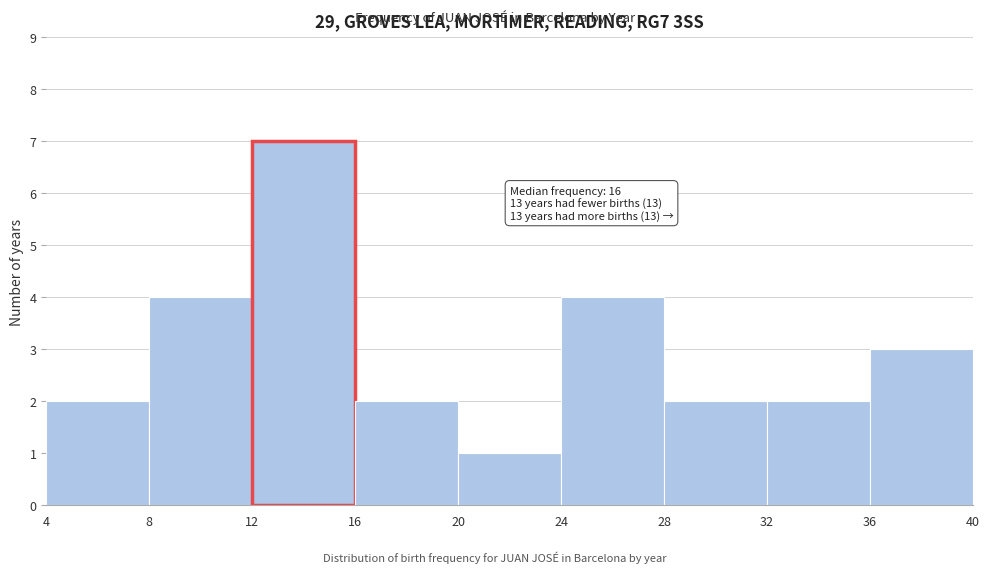

Over which range of the x-axis is the bar tallest?

12 to 16